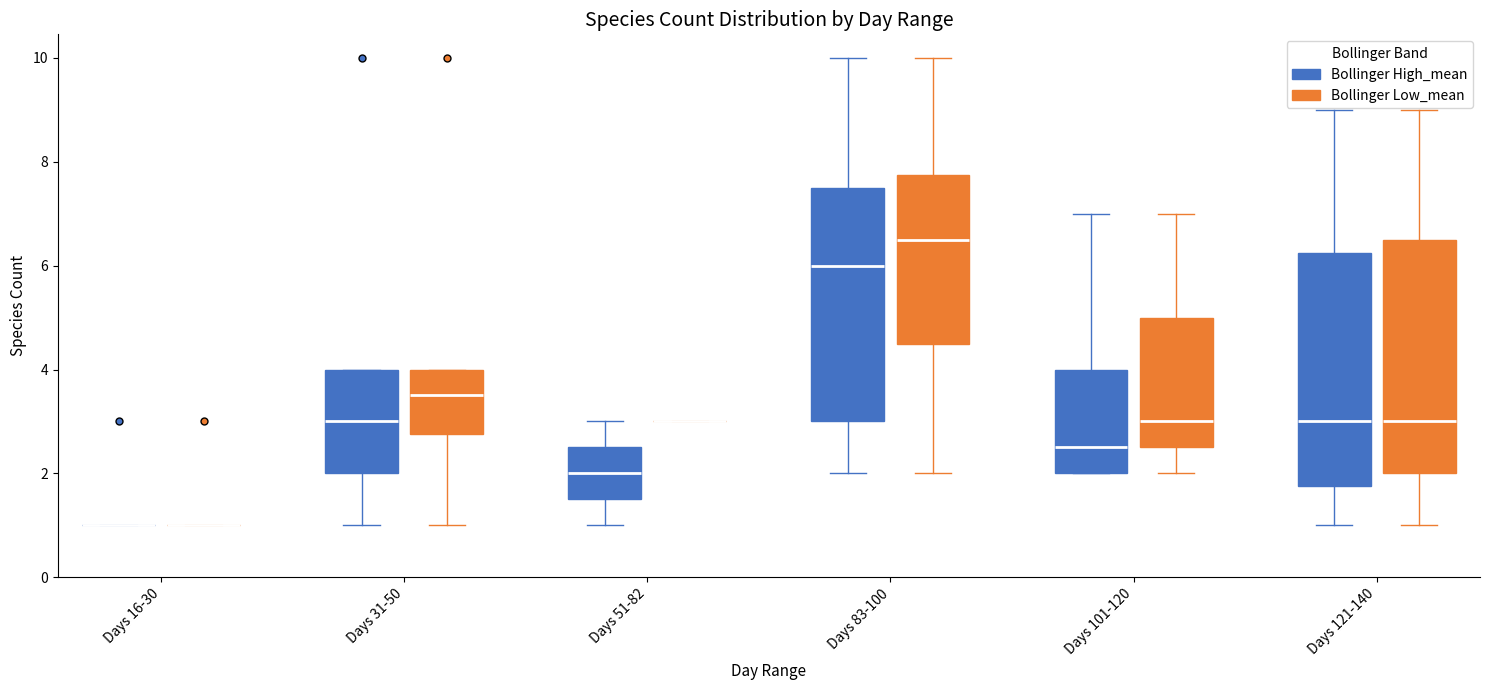

Reading left to right, read every box against the y-axis: the position of its median line, the range the box covers, and the ends of its whiskers. The values are not printed on the chart, so give them approximately, as read against the axis.

Days 16-30 (Bollinger High_mean): box collapsed to a line at 1.0, whiskers 1.0 to 1.0
Days 16-30 (Bollinger Low_mean): box collapsed to a line at 1.0, whiskers 1.0 to 1.0
Days 31-50 (Bollinger High_mean): median 3.0, box 2.0 to 4.0, whiskers 1.0 to 4.0
Days 31-50 (Bollinger Low_mean): median 3.6, box 2.8 to 4.0, whiskers 1.0 to 4.0
Days 51-82 (Bollinger High_mean): median 2.0, box 1.6 to 2.6, whiskers 1.0 to 3.0
Days 51-82 (Bollinger Low_mean): box collapsed to a line at 3.0, whiskers 3.0 to 3.0
Days 83-100 (Bollinger High_mean): median 6.0, box 3.0 to 7.6, whiskers 2.0 to 10.0
Days 83-100 (Bollinger Low_mean): median 6.6, box 4.6 to 7.8, whiskers 2.0 to 10.0
Days 101-120 (Bollinger High_mean): median 2.6, box 2.0 to 4.0, whiskers 2.0 to 7.0
Days 101-120 (Bollinger Low_mean): median 3.0, box 2.6 to 5.0, whiskers 2.0 to 7.0
Days 121-140 (Bollinger High_mean): median 3.0, box 1.8 to 6.2, whiskers 1.0 to 9.0
Days 121-140 (Bollinger Low_mean): median 3.0, box 2.0 to 6.6, whiskers 1.0 to 9.0